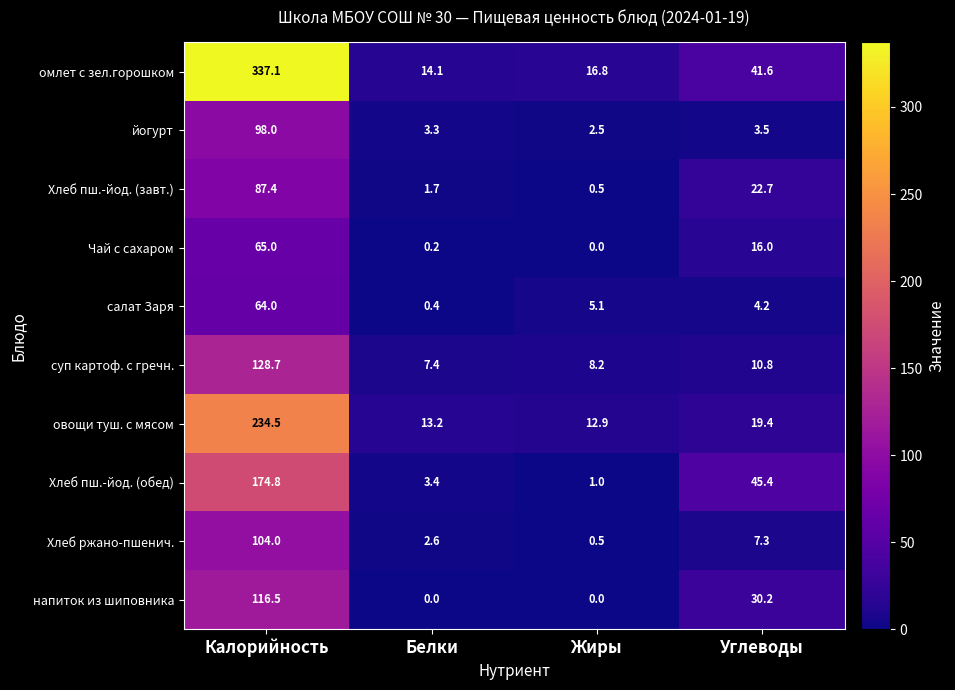

What is the minimum value for салат Заря?

0.4